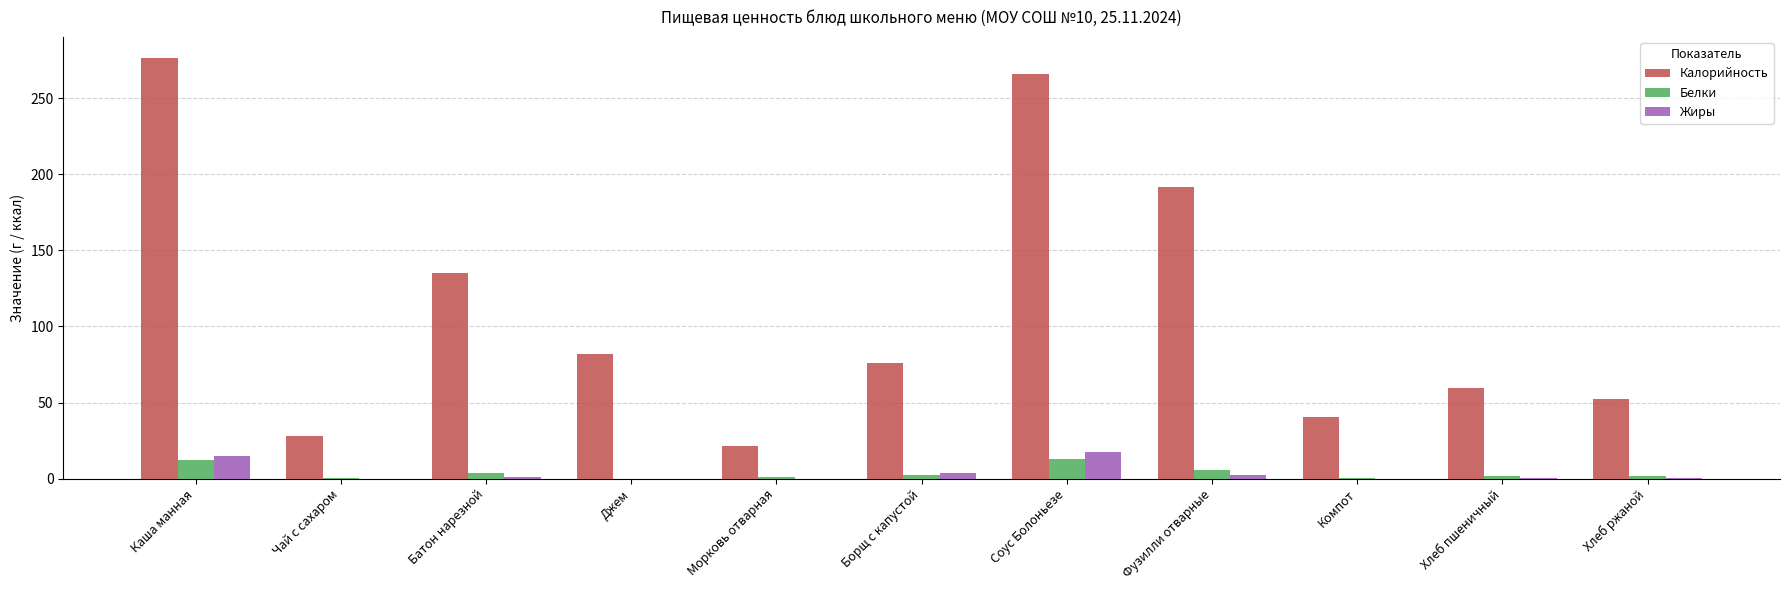

True or false: Калорийность has a value of 98.8 at Каша манная.

False